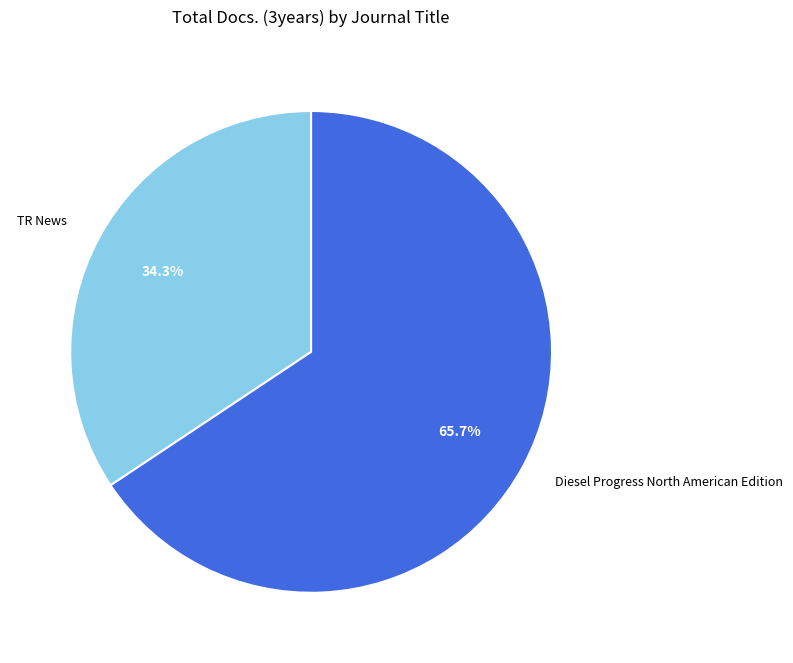

To the nearest percent, what percentage of the pie is TR News?

34%